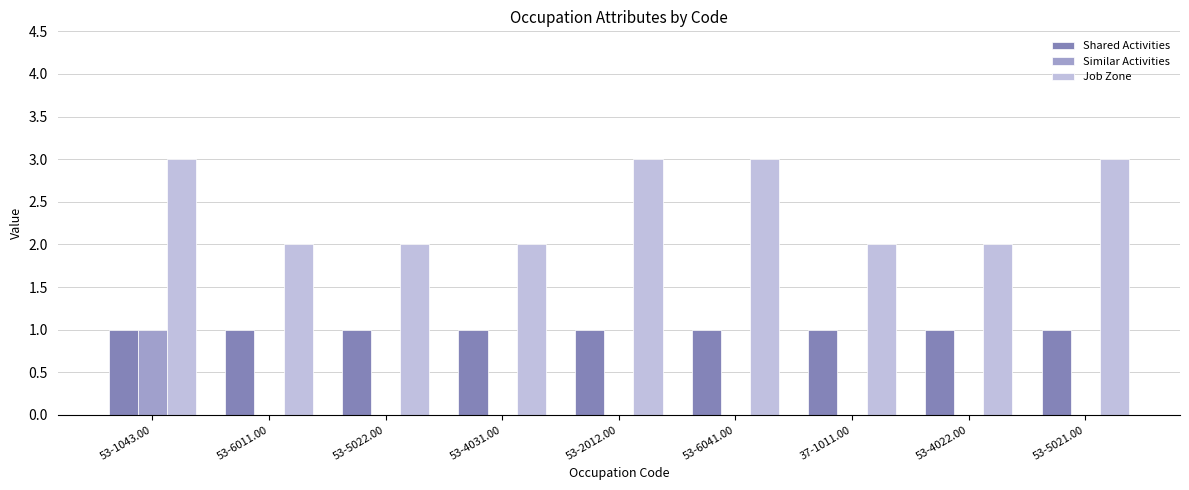

Is it true that Shared Activities equals 1 at 53-2012.00?

True